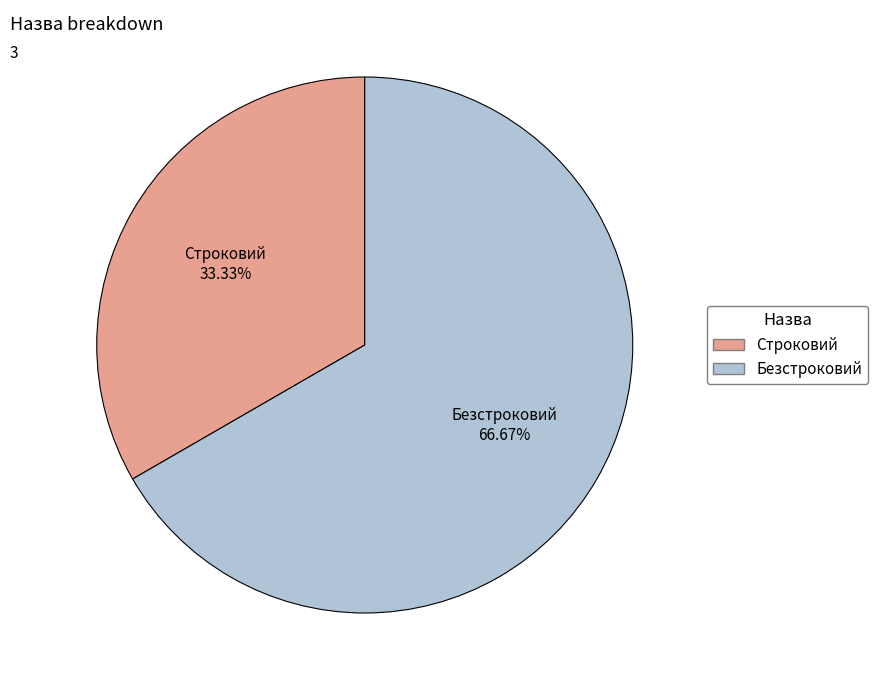

To the nearest percent, what portion does Безстроковий represent?

67%